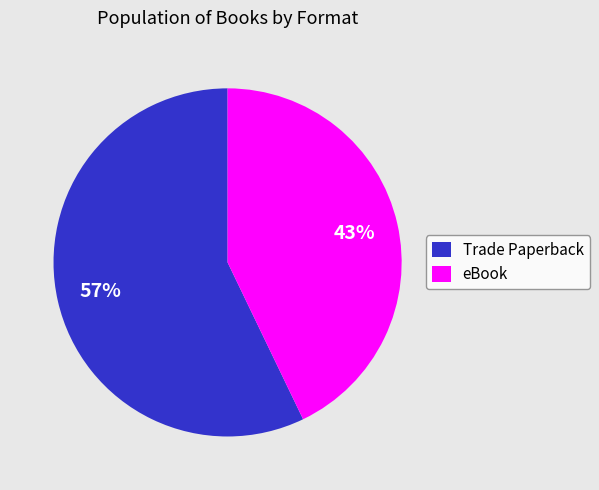

Between eBook and Trade Paperback, which is larger?

Trade Paperback